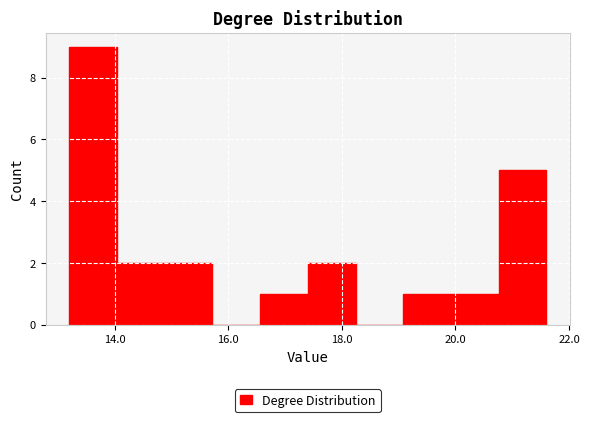

Reading left to right, list every bar in this chart as the range it spans on the x-axis followed by its height. Neither the bar edges nor the heights are printed on the chart, so give them approximately, as read against the axes.

13.20 to 14.04: 9
14.04 to 14.88: 2
14.88 to 15.72: 2
15.72 to 16.56: 0
16.56 to 17.40: 1
17.40 to 18.24: 2
18.24 to 19.08: 0
19.08 to 19.92: 1
19.92 to 20.76: 1
20.76 to 21.60: 5